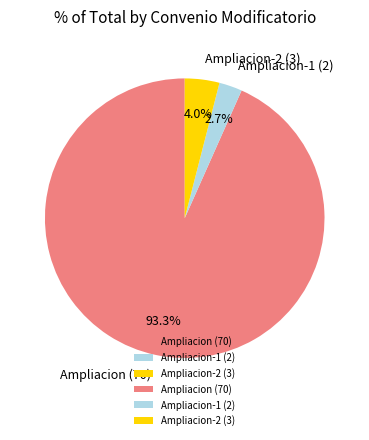

To the nearest percent, what is the difference between the largest and smallest slice percentages?

91%